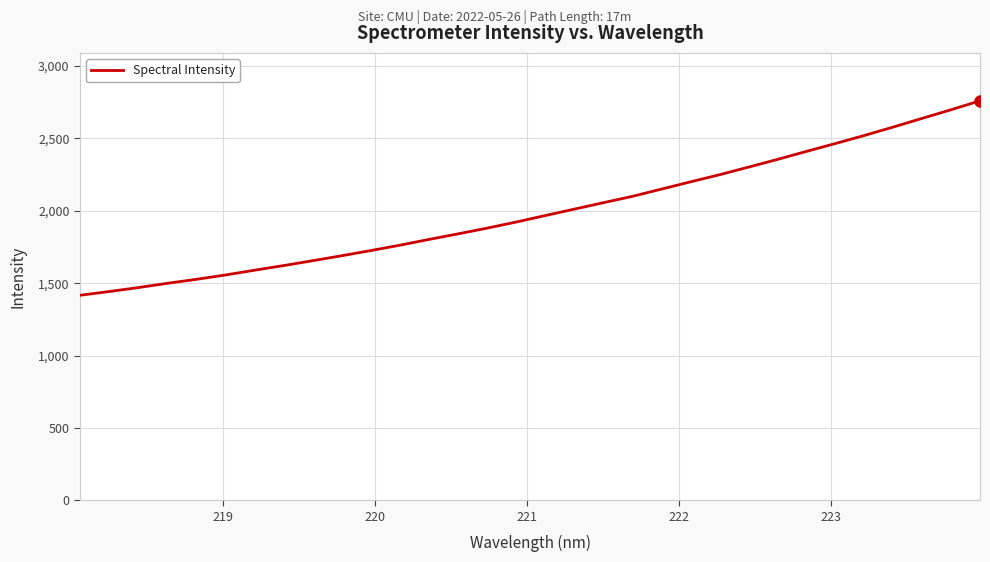

What is the difference between the maximum and minimum values?

1343.6